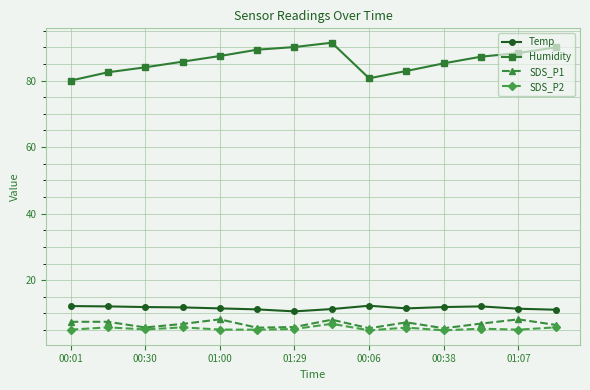

What is the difference between the maximum and second lowest values in the Humidity series?

10.7